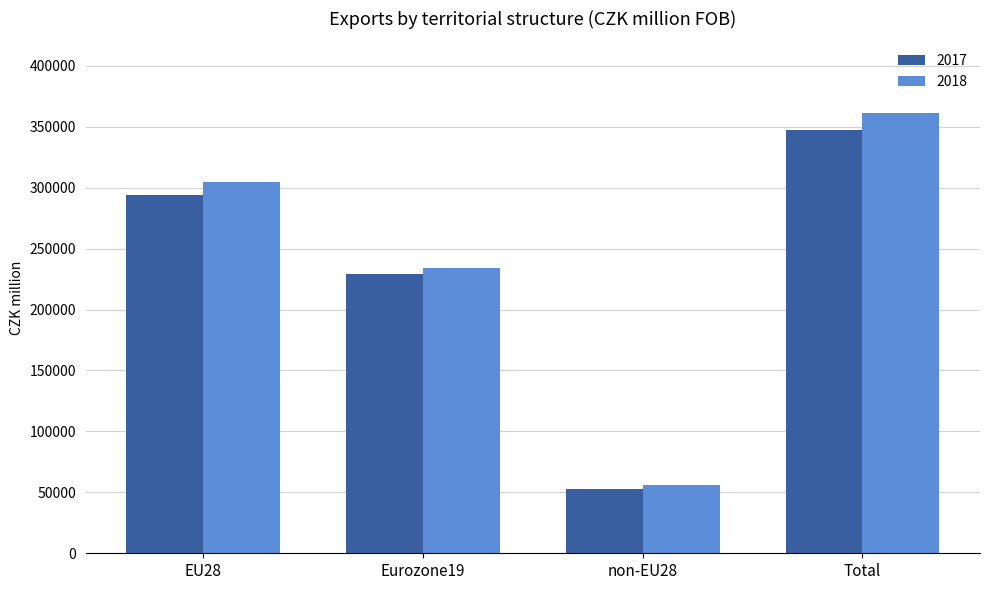

Rank the series at Eurozone19 from highest to lowest value.

2018, 2017